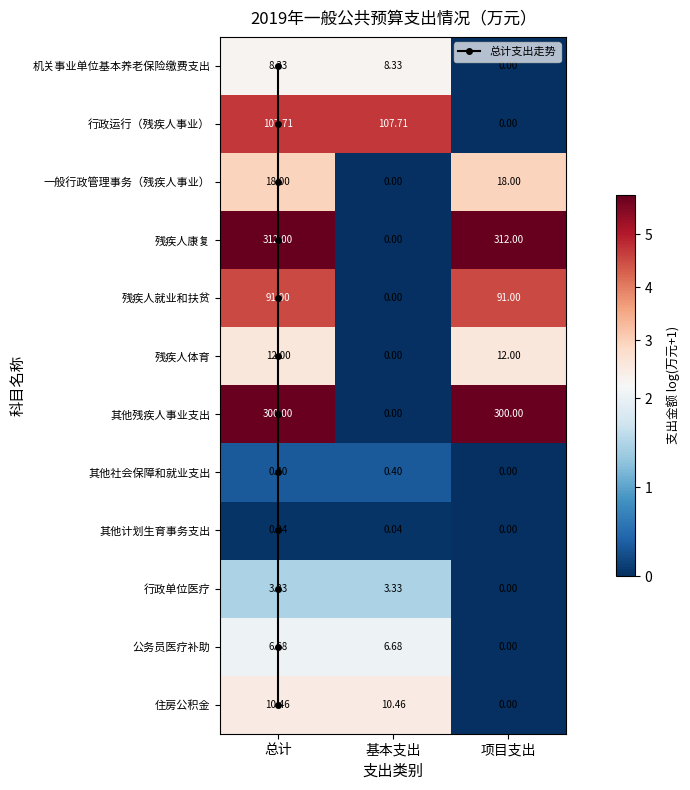

What is the maximum value shown in the chart?

5.7